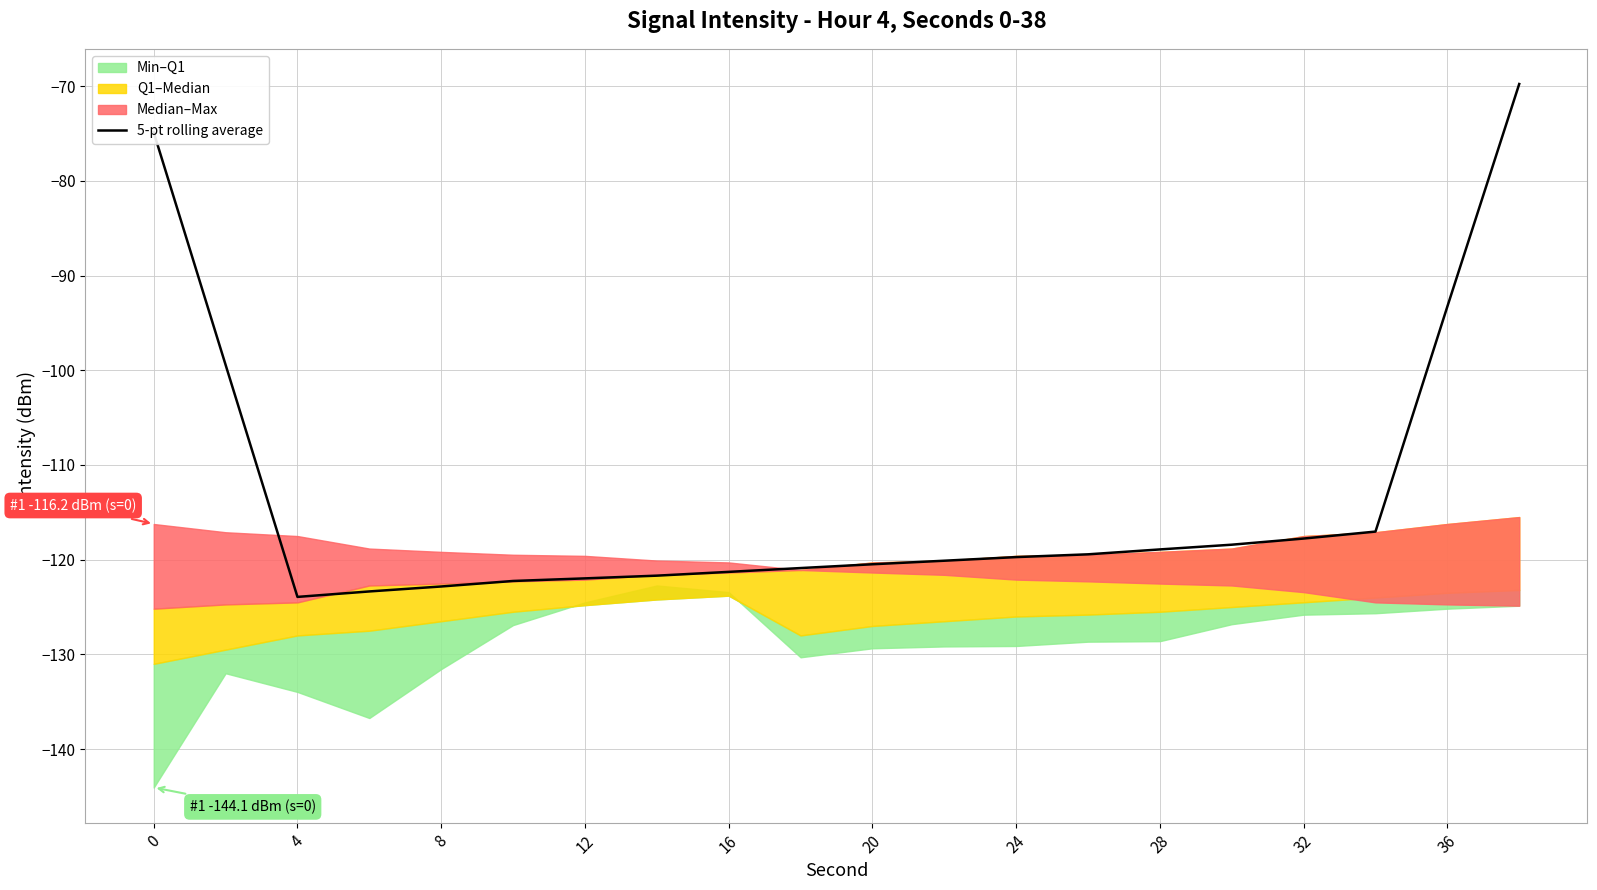

How many values are below -119?

12